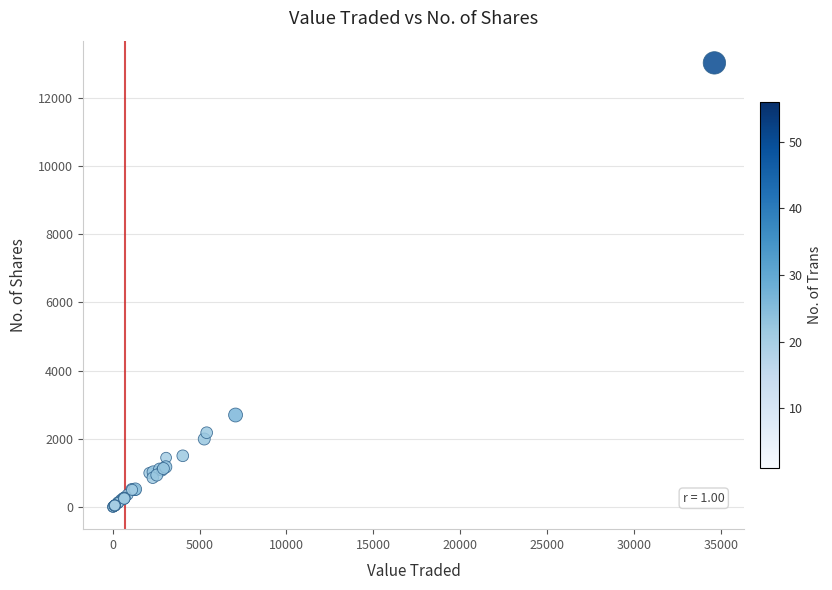

What Y value in the scatter plot is closest to 6513?

2700